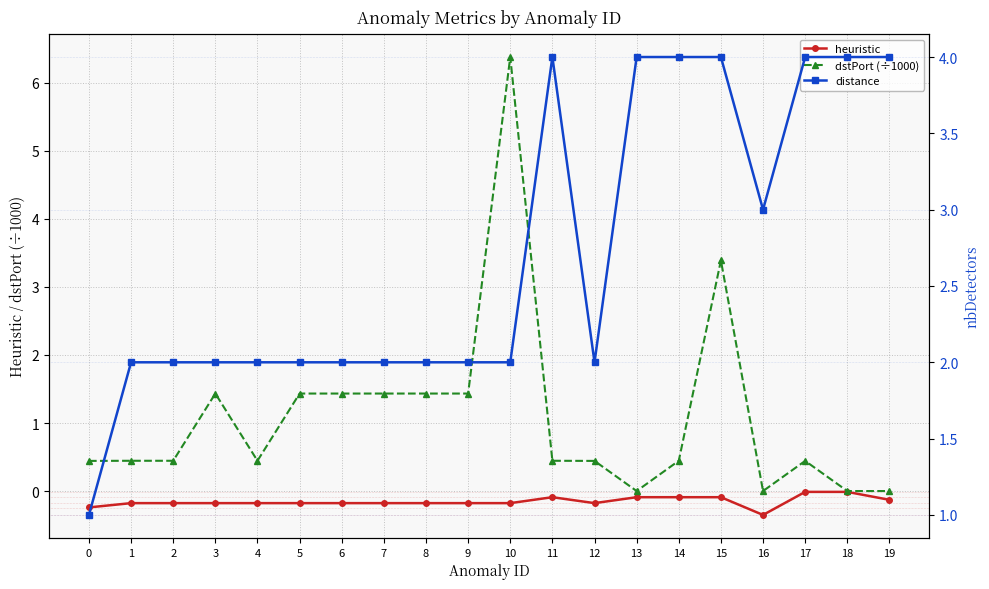

How many lines are shown in the chart?

3